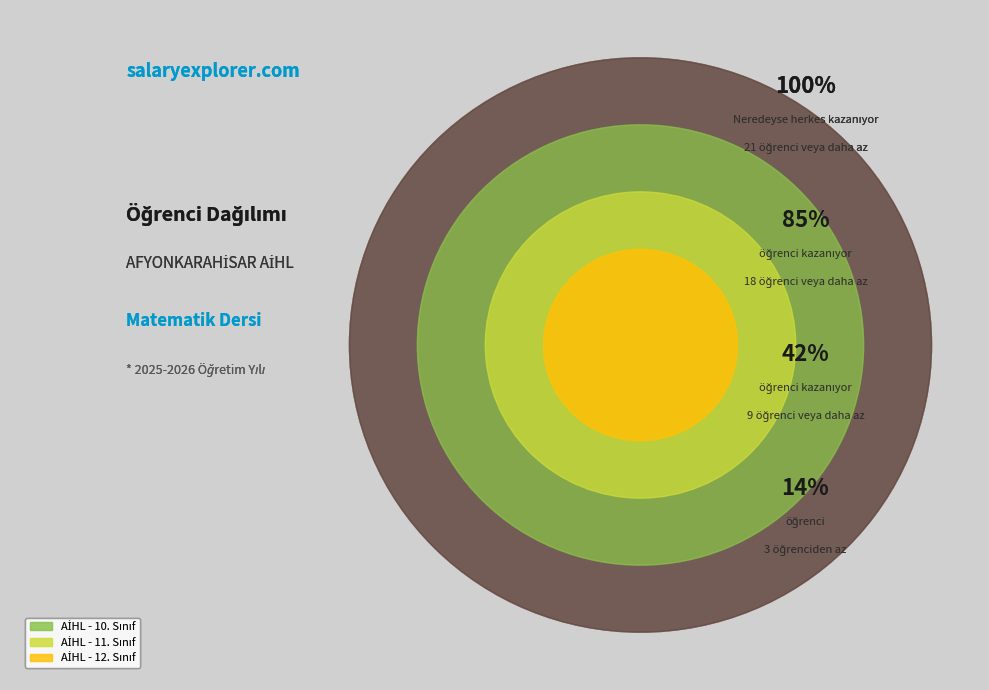

What is the change in value from AİHL - 11. Sınıf to AİHL - 12. Sınıf?

-6